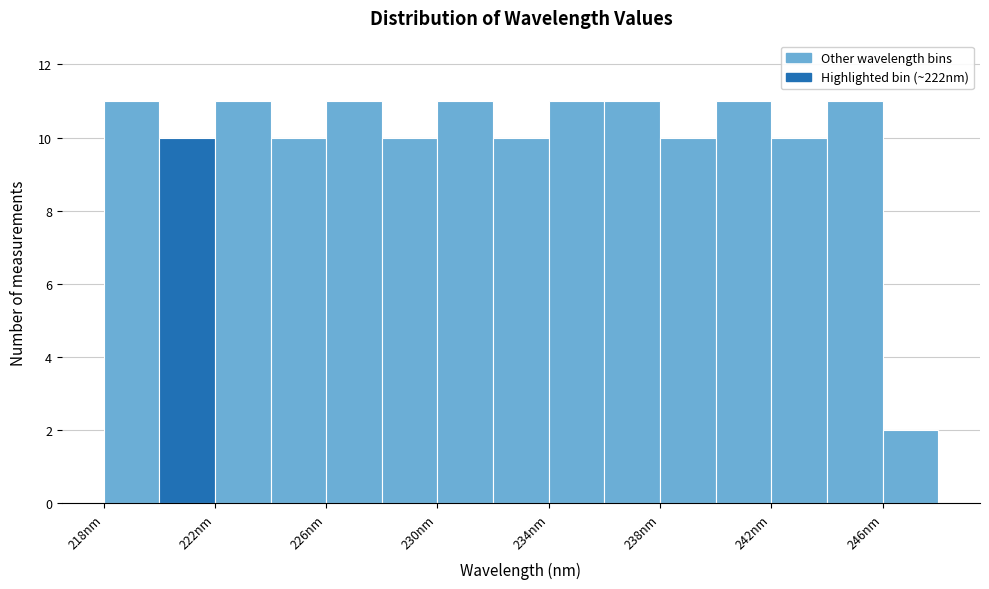

Reading left to right, list every bar in this chart as the range it spans on the x-axis followed by its height. Neither the bar edges nor the heights are printed on the chart, so give them approximately, as read against the axes.

218 to 220: 11
220 to 222: 10
222 to 224: 11
224 to 226: 10
226 to 228: 11
228 to 230: 10
230 to 232: 11
232 to 234: 10
234 to 236: 11
236 to 238: 11
238 to 240: 10
240 to 242: 11
242 to 244: 10
244 to 246: 11
246 to 248: 2